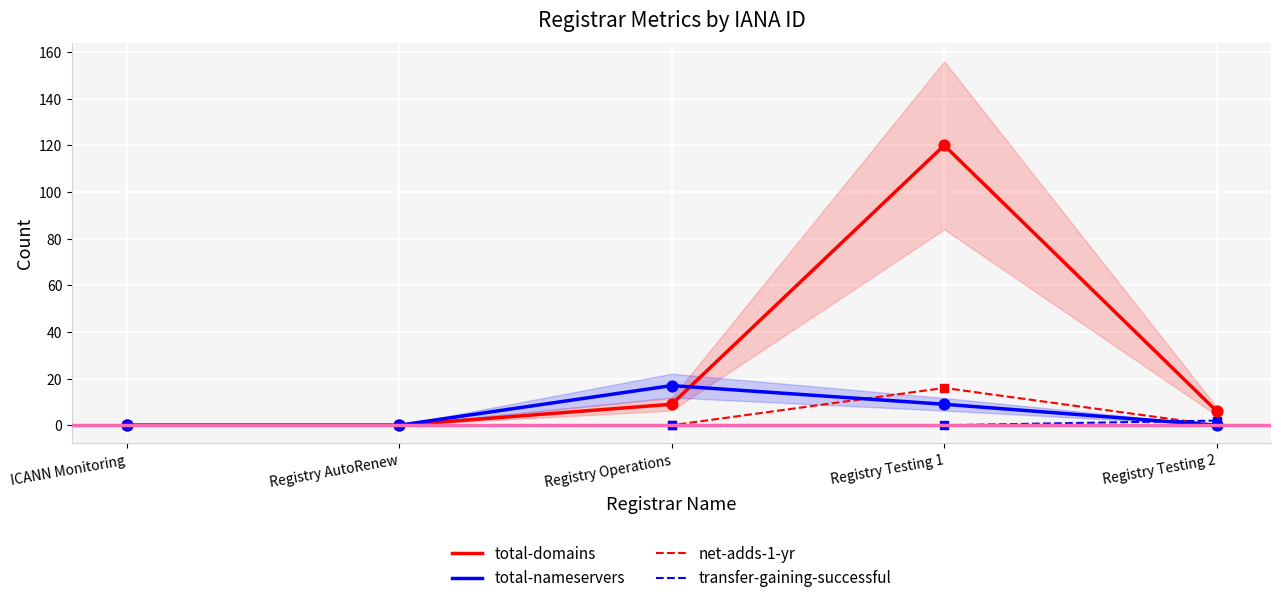

Which series has the largest total across all categories?

total-domains